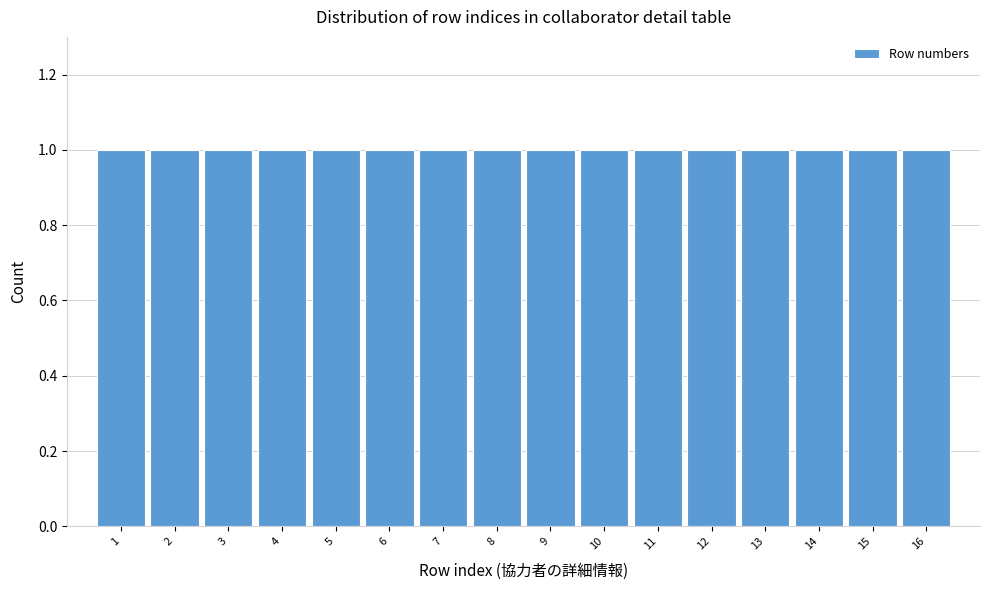

Reading left to right, list every bar in this chart as the range it spans on the x-axis followed by its height. The values are not printed on the chart, so give them approximately, as read against the axis.

0.5 to 1.5: 1
1.5 to 2.5: 1
2.5 to 3.5: 1
3.5 to 4.5: 1
4.5 to 5.5: 1
5.5 to 6.5: 1
6.5 to 7.5: 1
7.5 to 8.5: 1
8.5 to 9.5: 1
9.5 to 10.5: 1
10.5 to 11.5: 1
11.5 to 12.5: 1
12.5 to 13.5: 1
13.5 to 14.5: 1
14.5 to 15.5: 1
15.5 to 16.5: 1